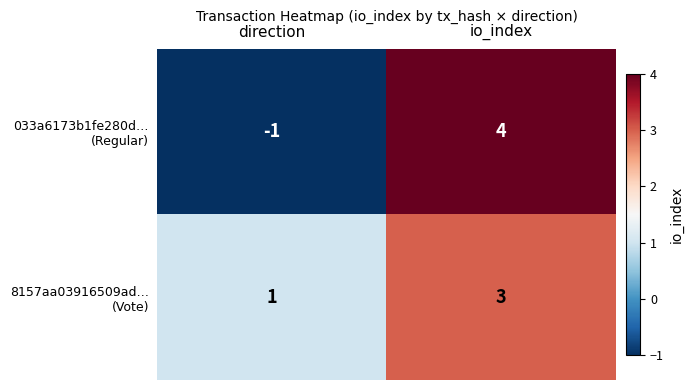

What is the total value across all series at io_index?

7